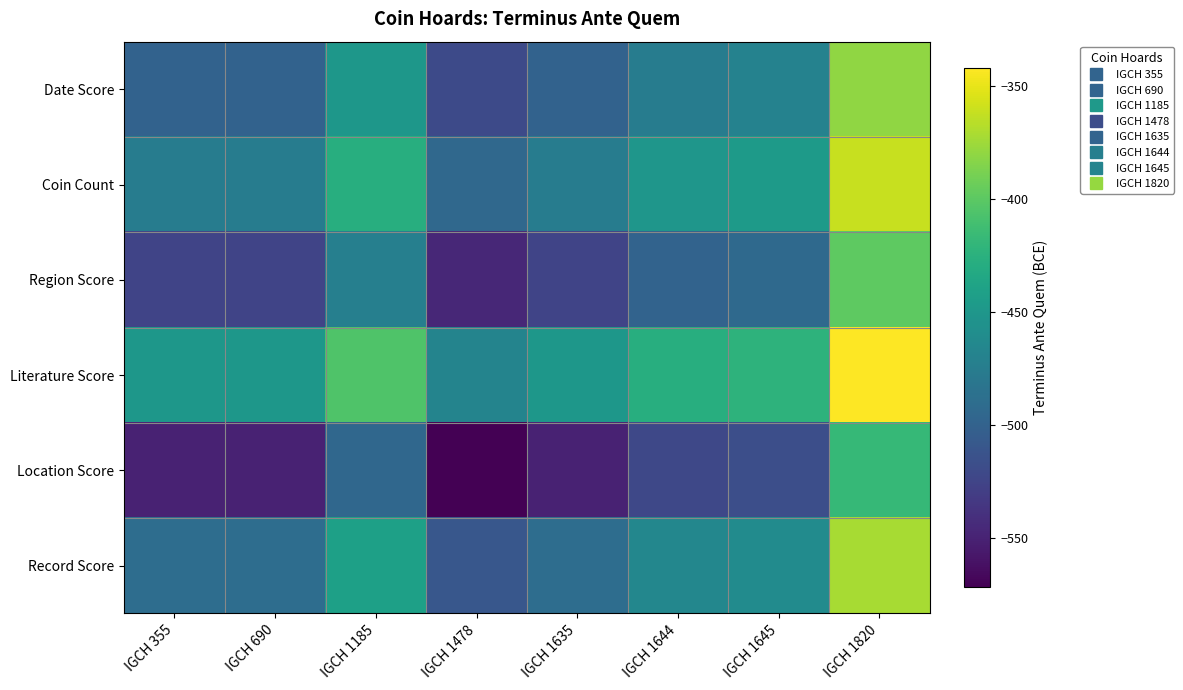

Which series has the widest spread of values?

Location Score